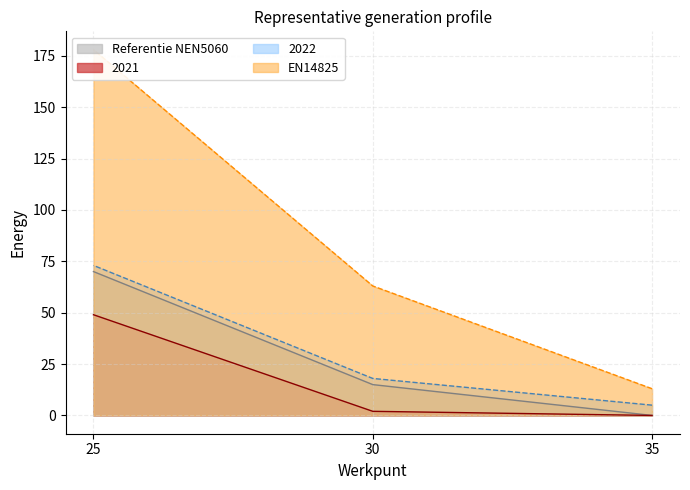

What is the sum of the 2021 values at 35 and 30?

2